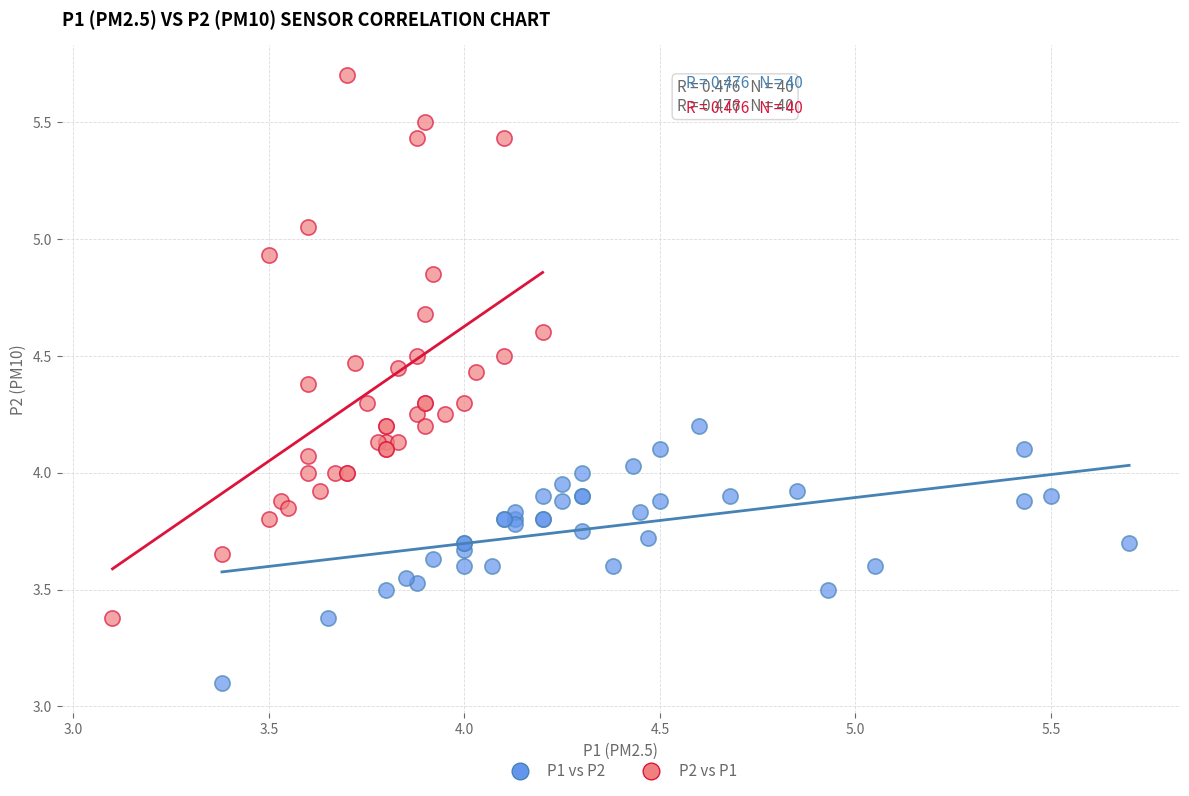

Which series has the widest spread of Y values?

P2 vs P1